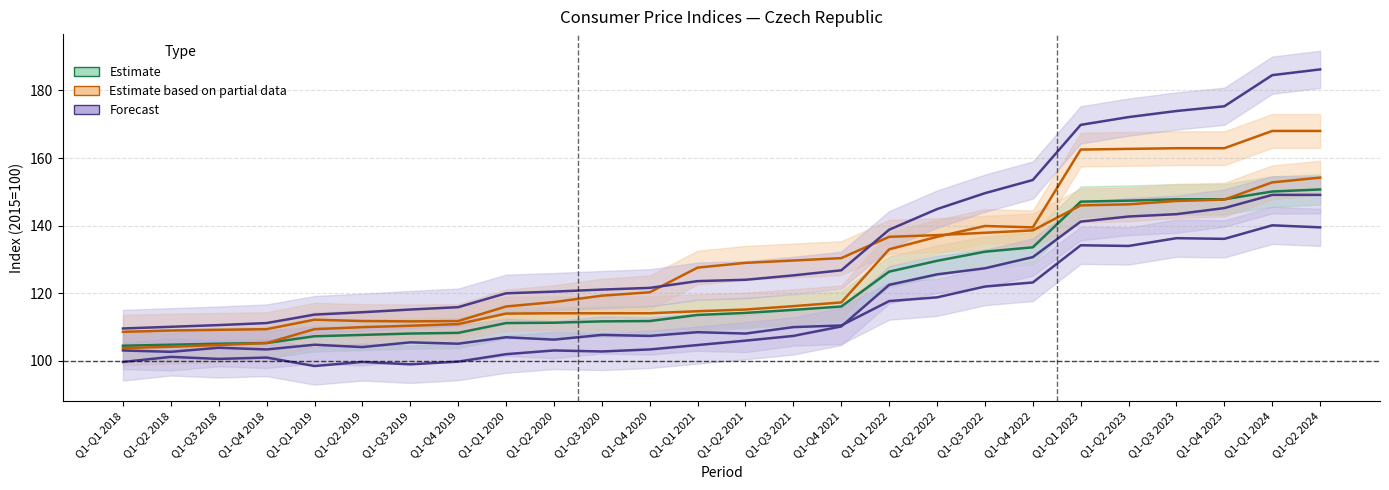

Is it true that Total equals 147.1 at Q1-Q1 2023?

True